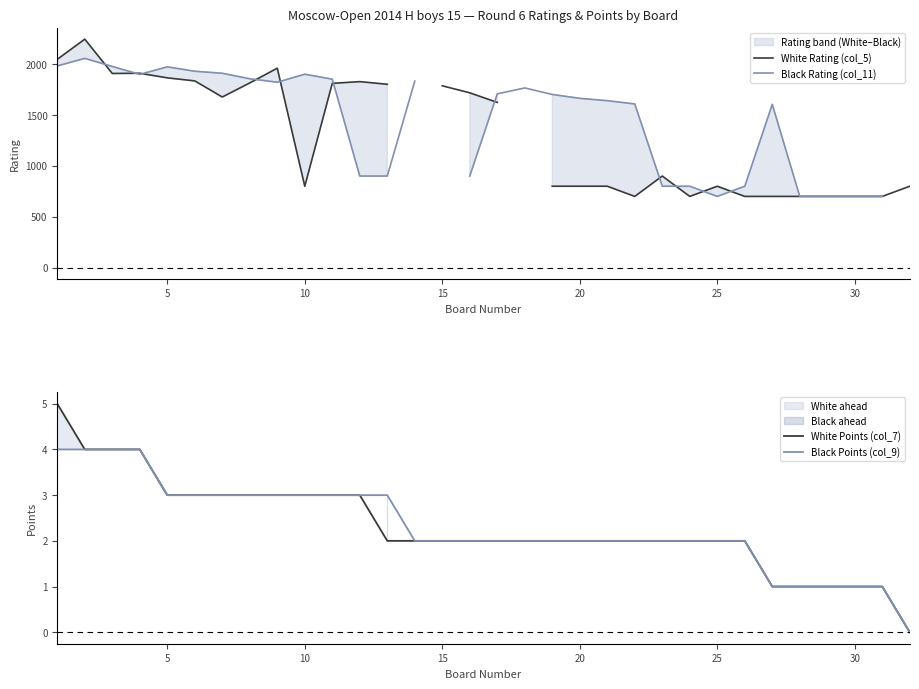

How many lines are shown in the chart?

4